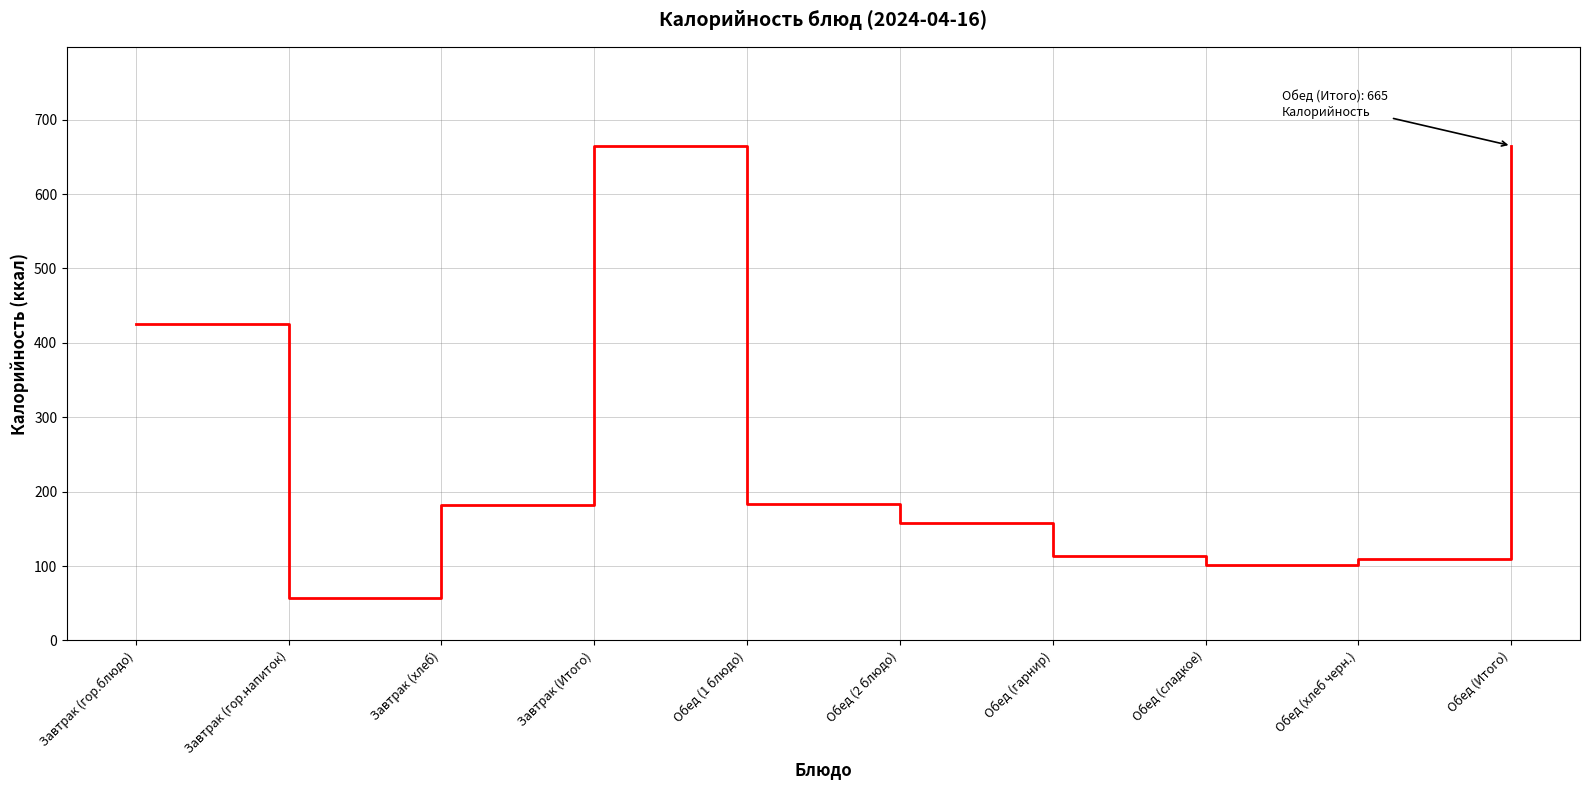

At which label is the value closest to 361?

Завтрак (гор.блюдо)